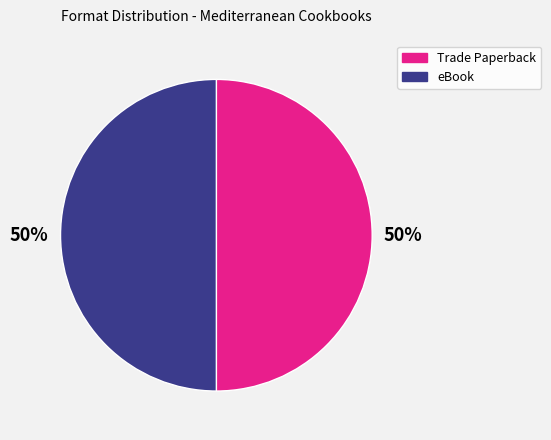

To the nearest percent, what is the average slice percentage?

50%